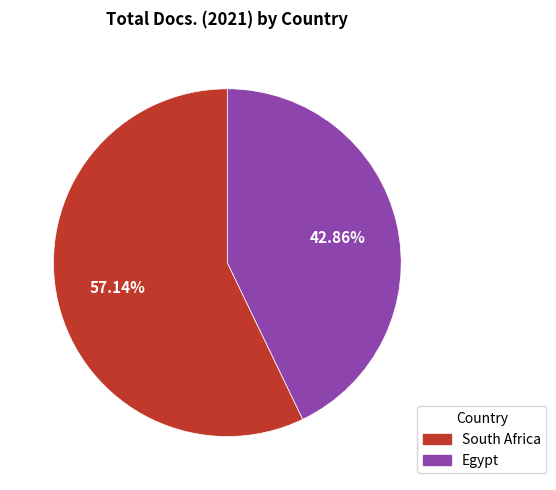

Does any single category account for the majority?

Yes